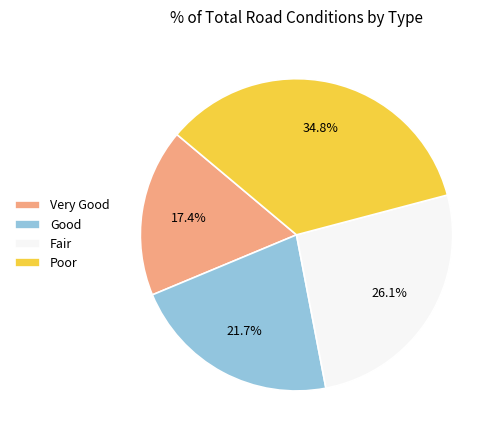

Does Fair represent more than half of the total?

No